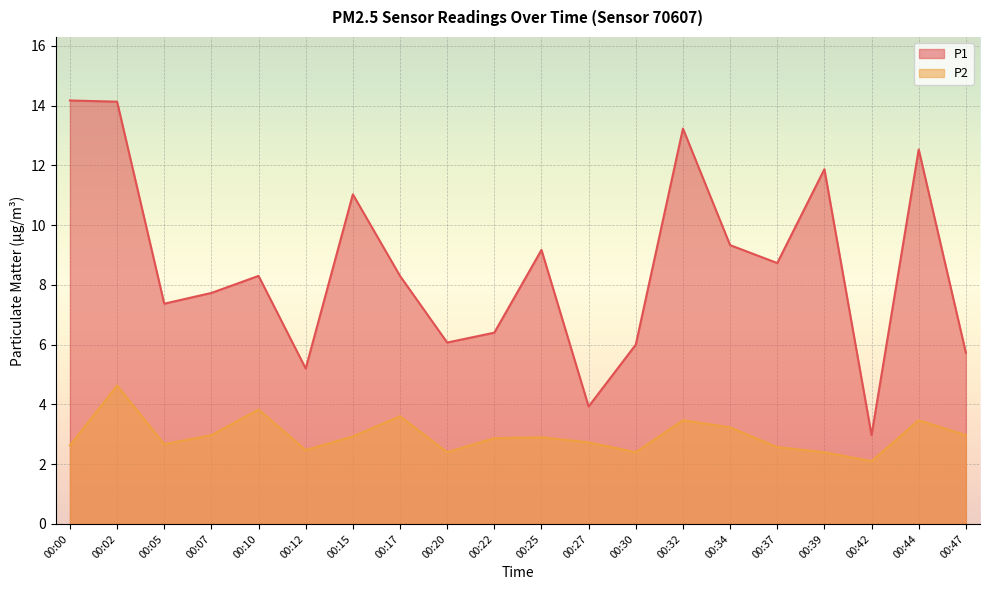

Is the value of P1 at 00:10 greater than the value of P2 at 00:32?

Yes